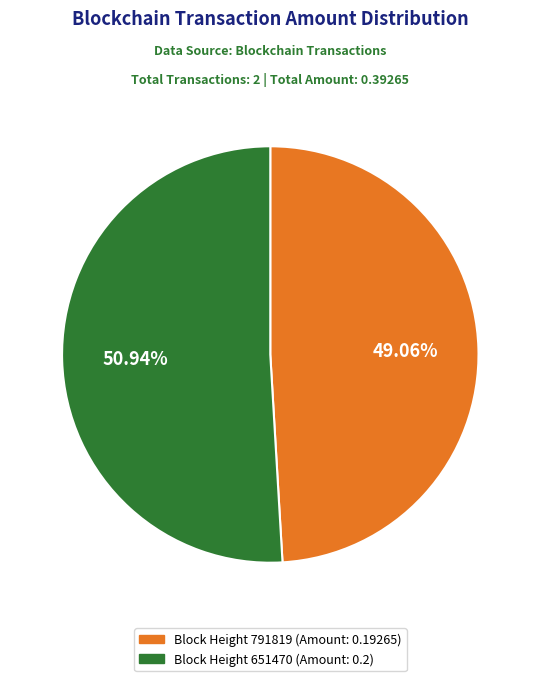

Is there any slice that represents more than half of the pie?

Yes